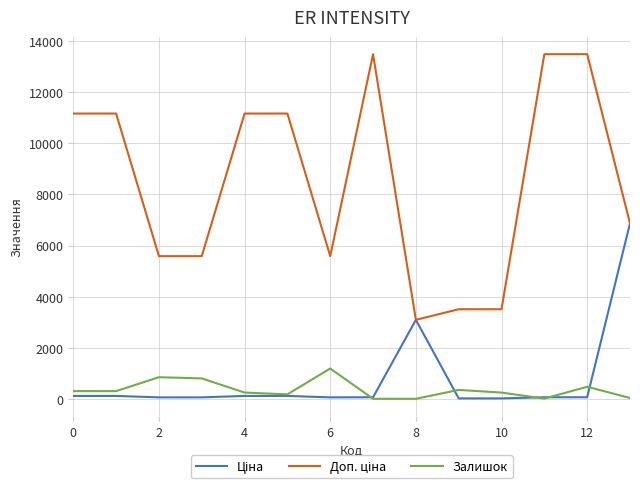

How many lines are shown in the chart?

3